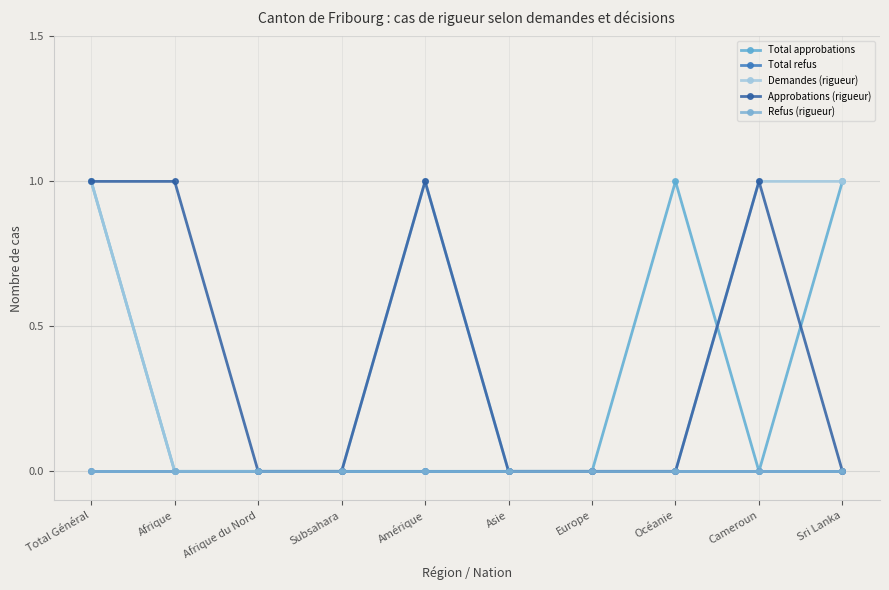

Where do Total approbations and Demandes (rigueur) first cross each other?

Océanie and Cameroun